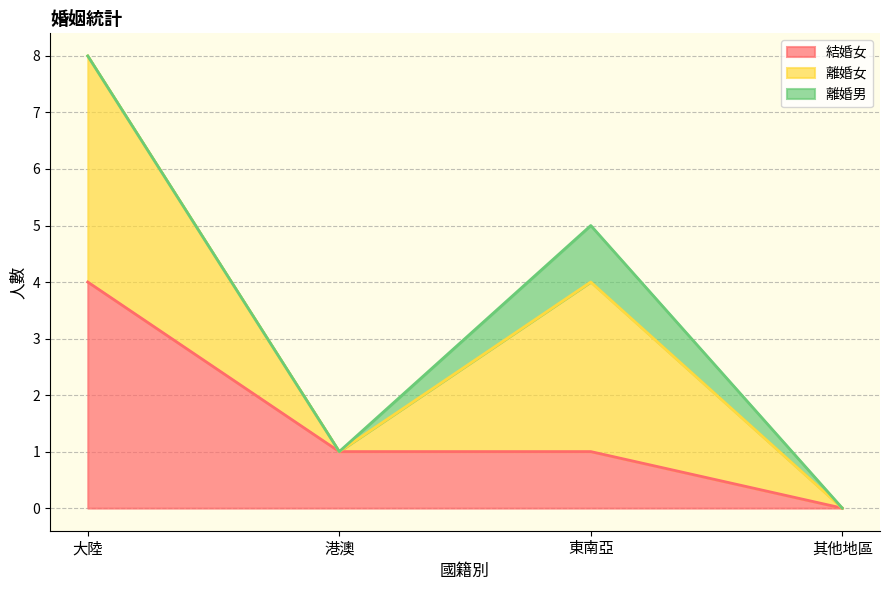

What is the label of the 2nd point from the left?

港澳